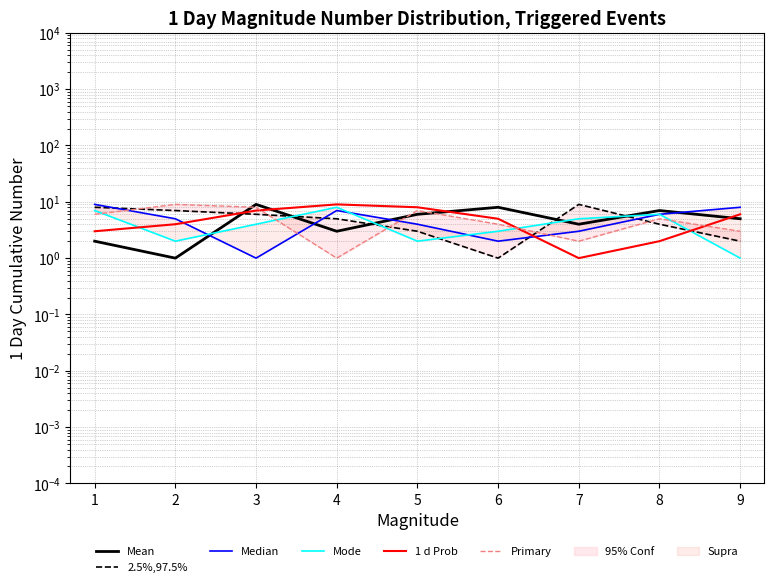

Which series ends up on top after the final intersection of Mode and Median?

Mode